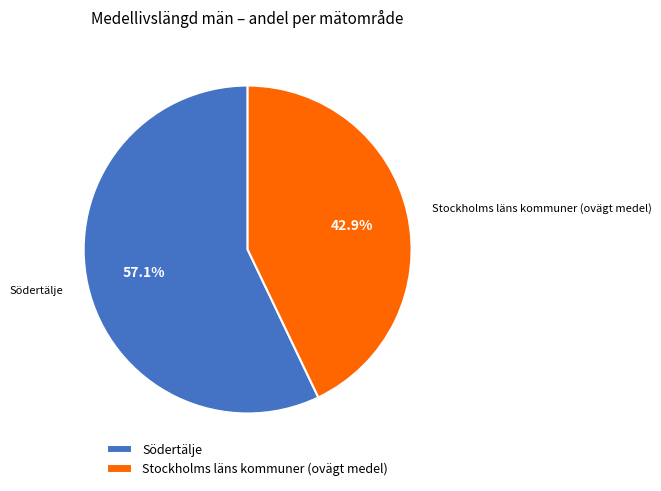

How many segments does this pie chart have?

2